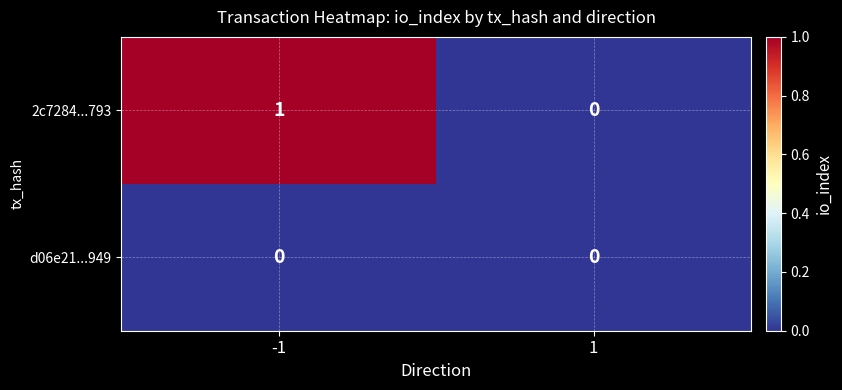

True or false: 2c7284...793 has a value of 0 at -1.

False